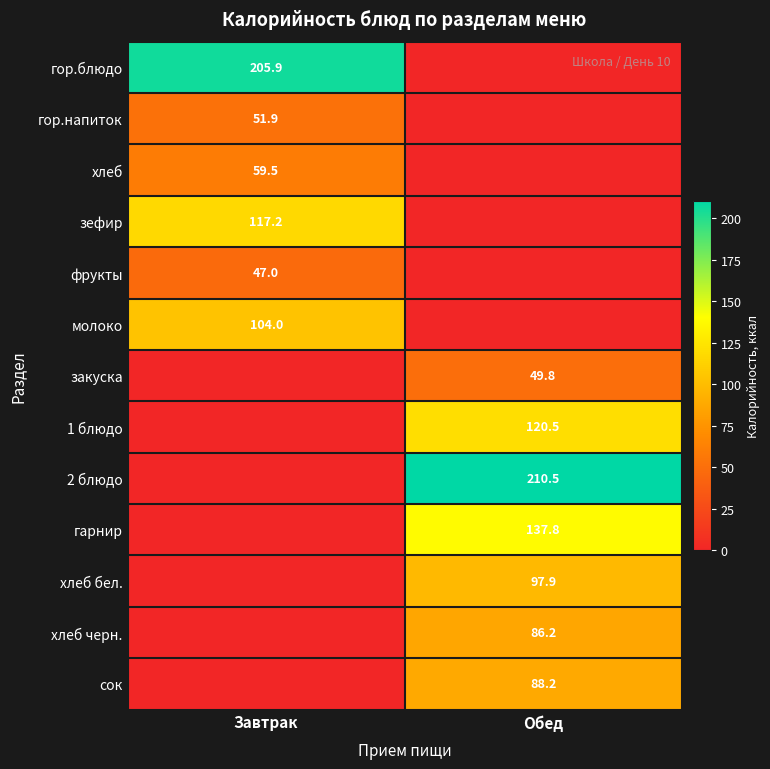

Which label corresponds to the smallest value in the chart?

Обед